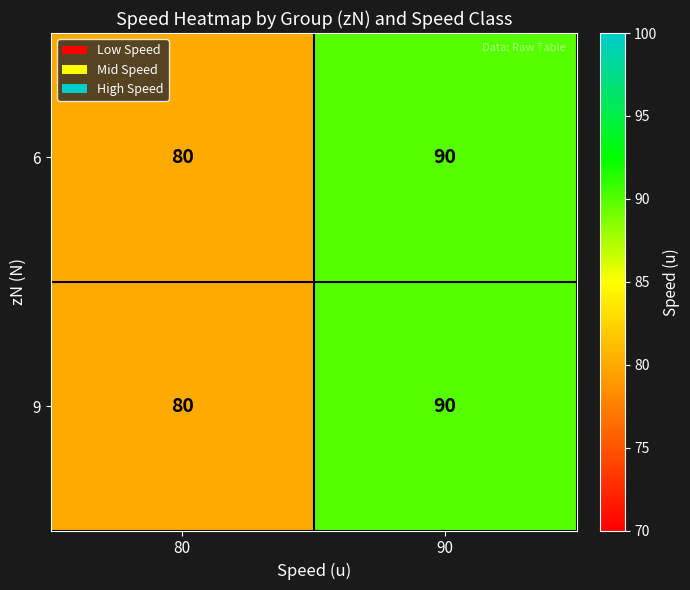

Is it true that 6 equals 121 at 80?

False